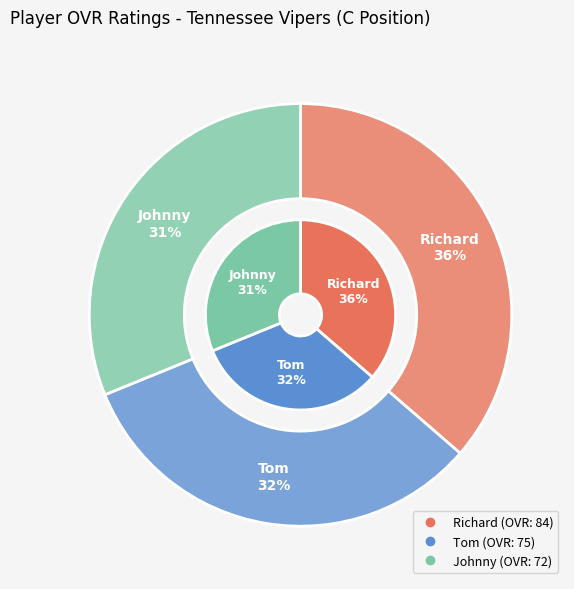

Rank the categories by value from highest to lowest.

Richard, Tom, Johnny